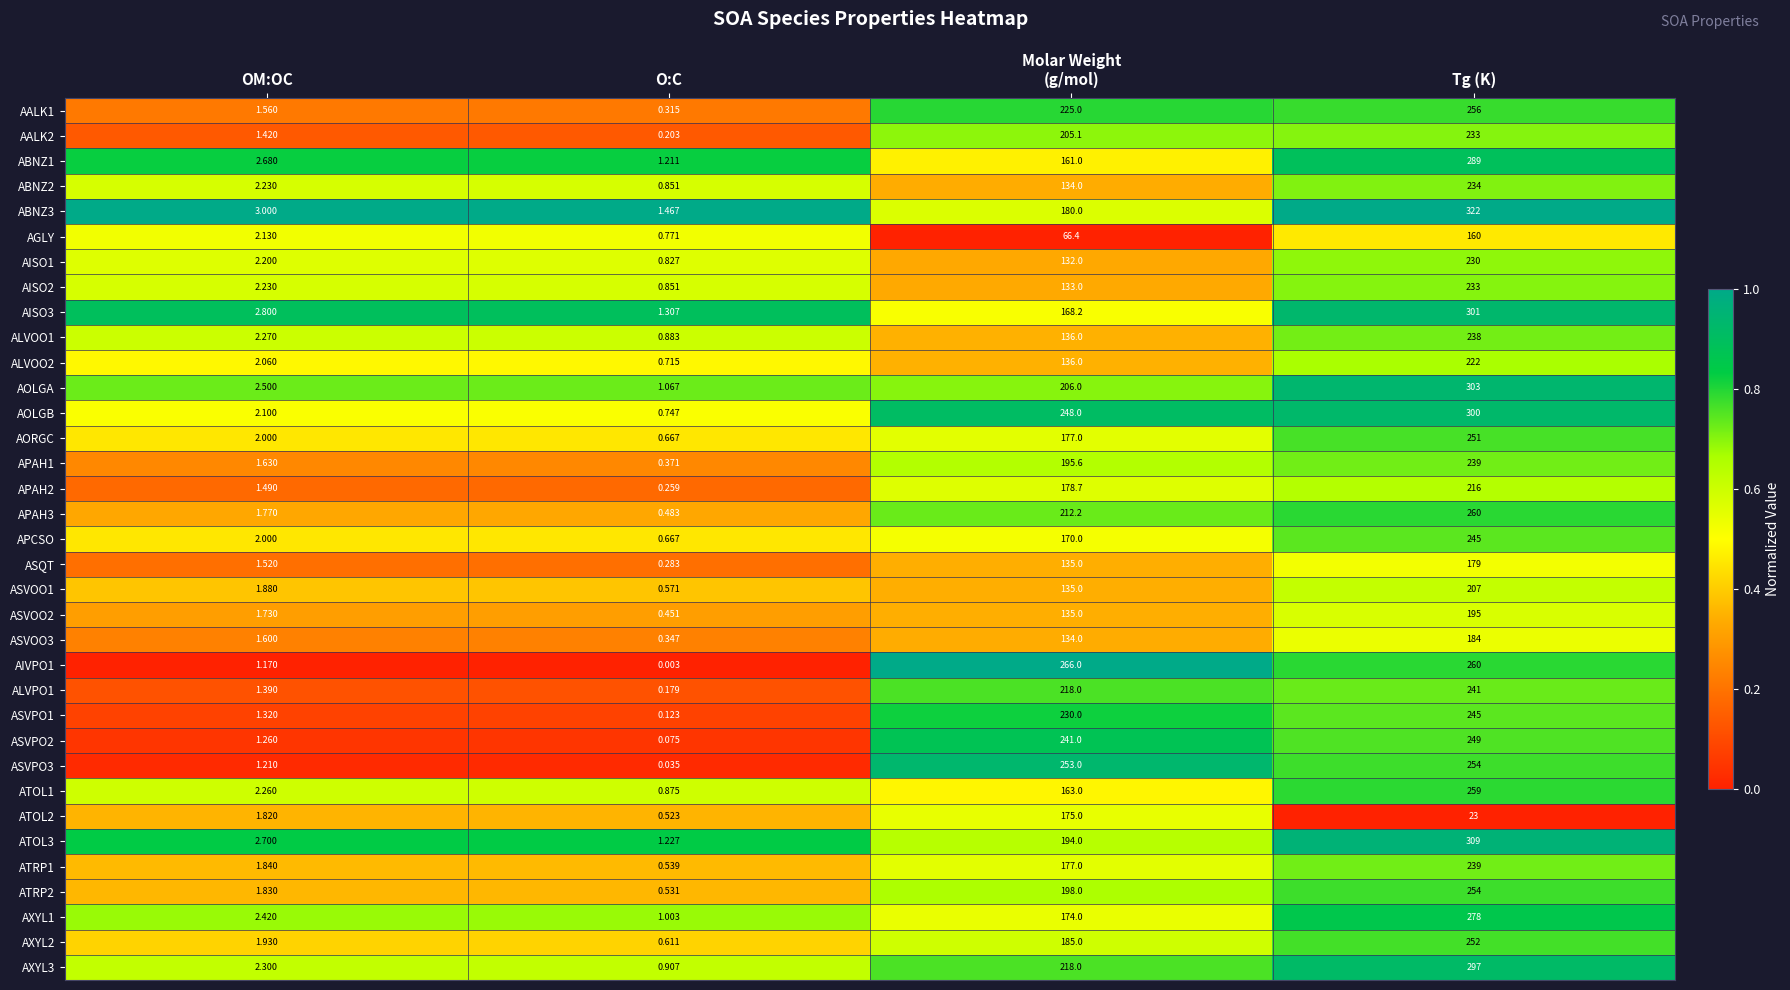

At which label is AIVPO1 closest to 133?

Tg (K)